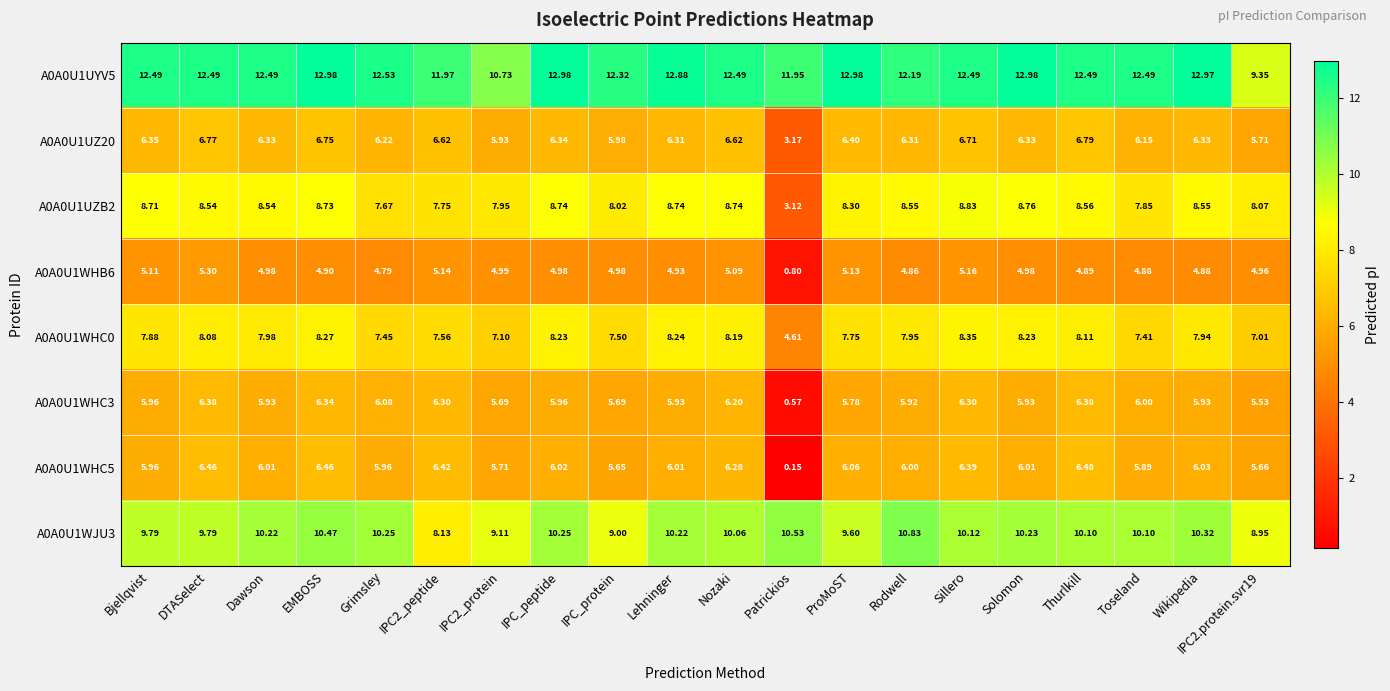

What is the total value across all series at ProMoST?

62.0